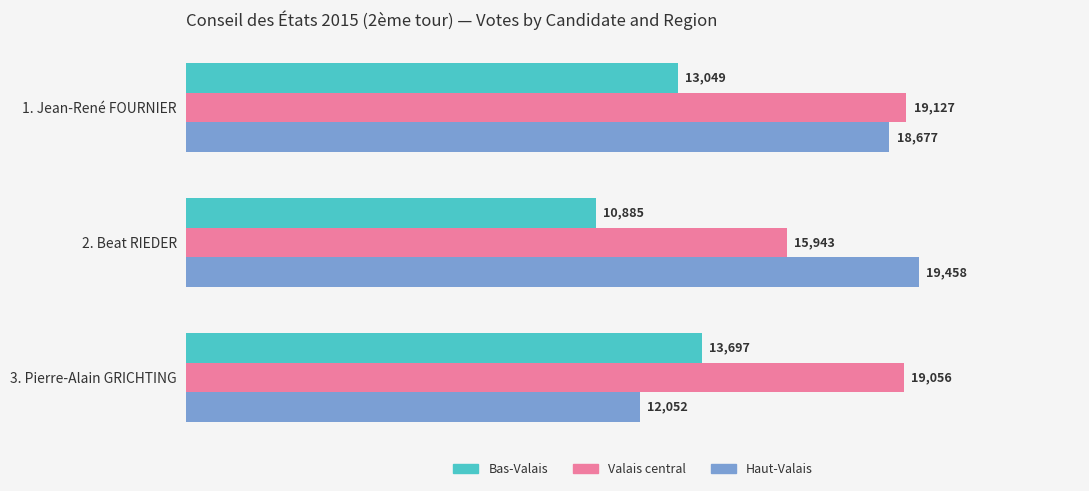

Which series has the widest spread of values?

Haut-Valais